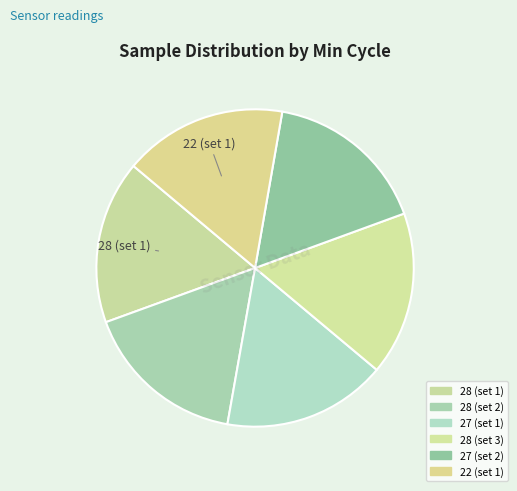

How many slices are in this pie chart?

6